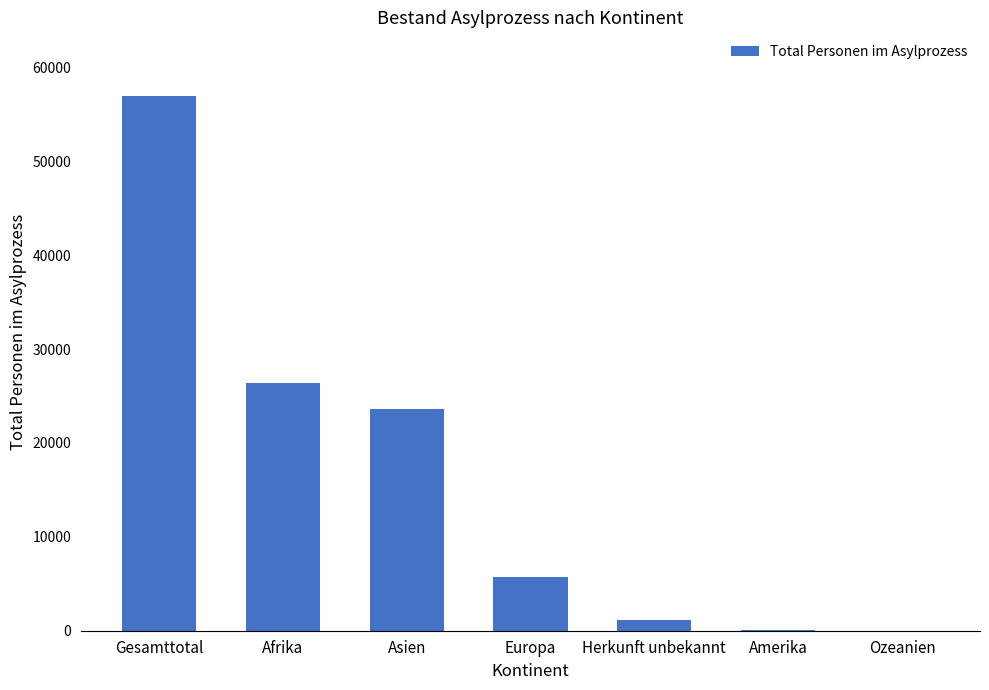

What is the maximum value shown in the chart?

56912